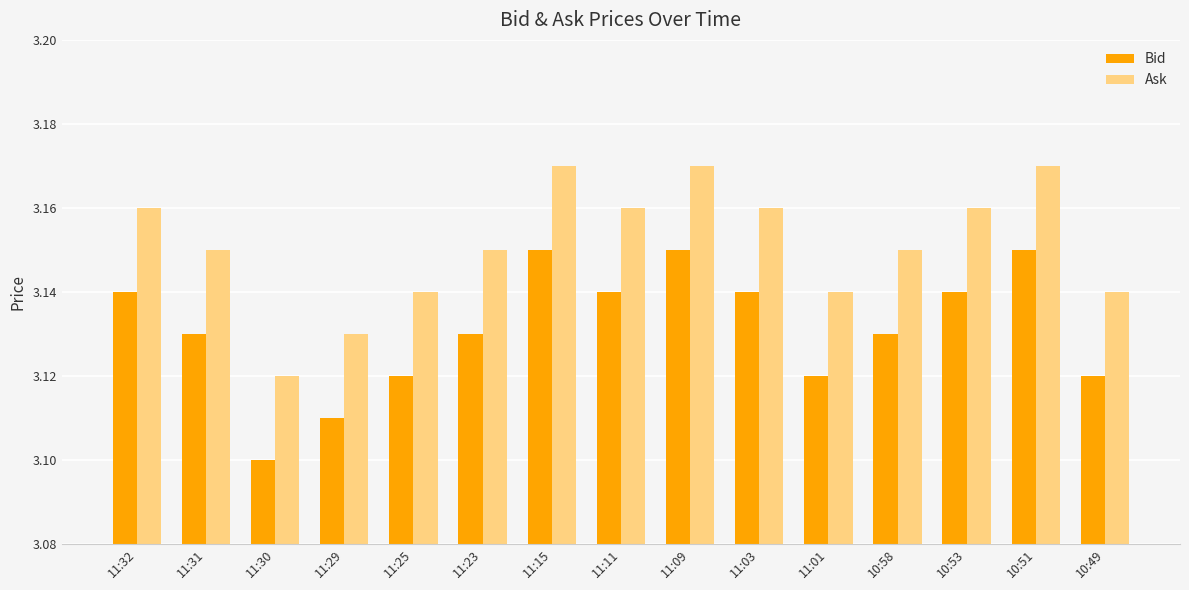

Is the value of Ask at 11:01 greater than the value of Bid at 11:30?

Yes